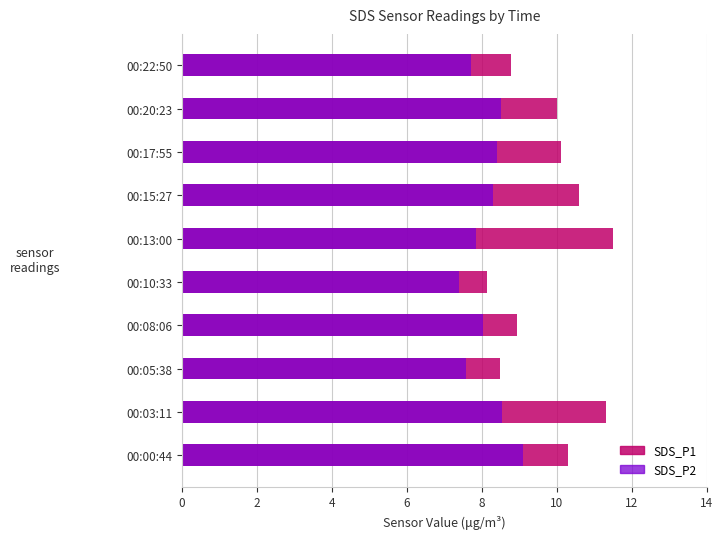

What position from the right is 00:13:00?

5